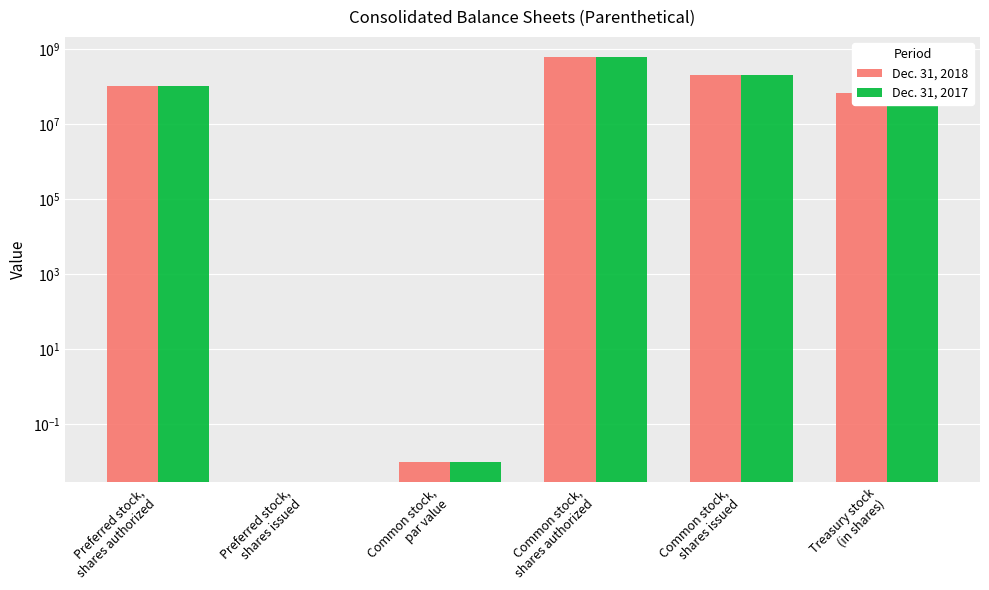

What is the sum of the Dec. 31, 2018 values at Common stock,
par value and Preferred stock,
shares authorized?

100000000.0